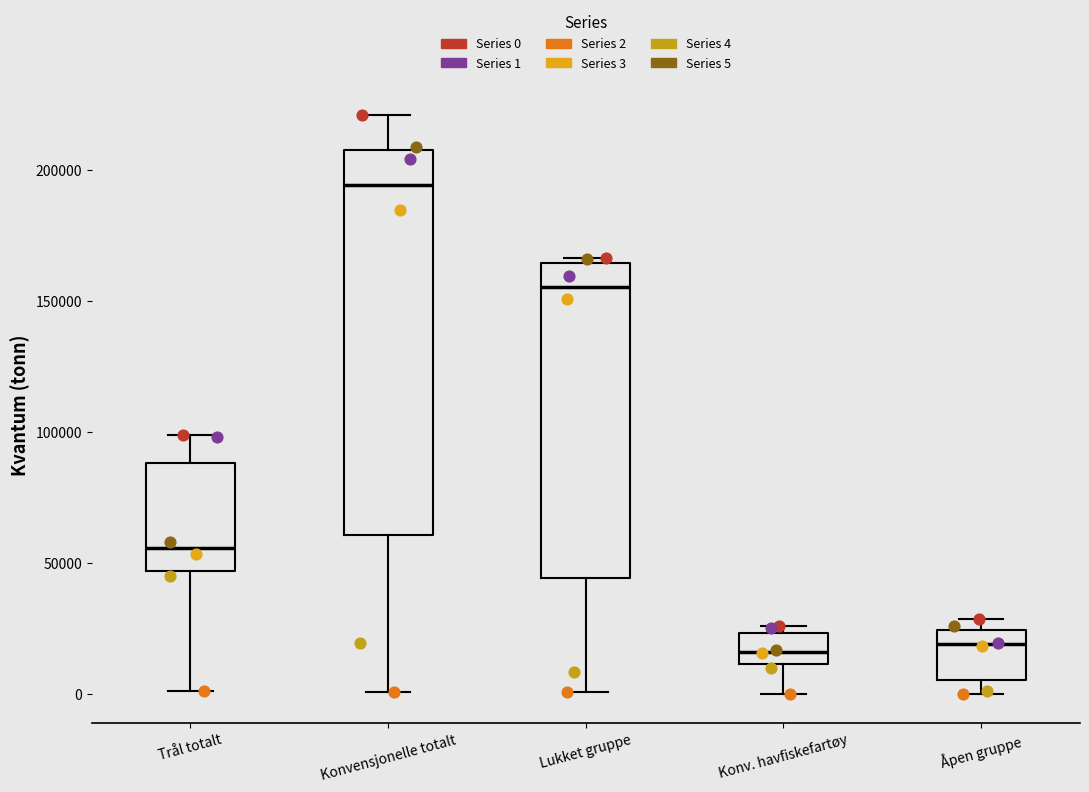

Reading left to right, transcribe this box plot: for each box, give where its median line is, the range the box spans, and where its two whiskers end, as read against the y-axis. The values are not printed on the chart, so give them approximately, as read against the axis.

Trål totalt: median 55000, box 45000 to 90000, whiskers 0 to 100000
Konvensjonelle totalt: median 195000, box 60000 to 210000, whiskers 0 to 220000
Lukket gruppe: median 155000, box 45000 to 165000, whiskers 0 to 165000 (just above the box's upper edge)
Konv. havfiskefartøy: median 15000, box 10000 to 25000, whiskers 0 to 25000 (just above the box's upper edge)
Åpen gruppe: median 20000, box 5000 to 25000, whiskers 0 to 30000